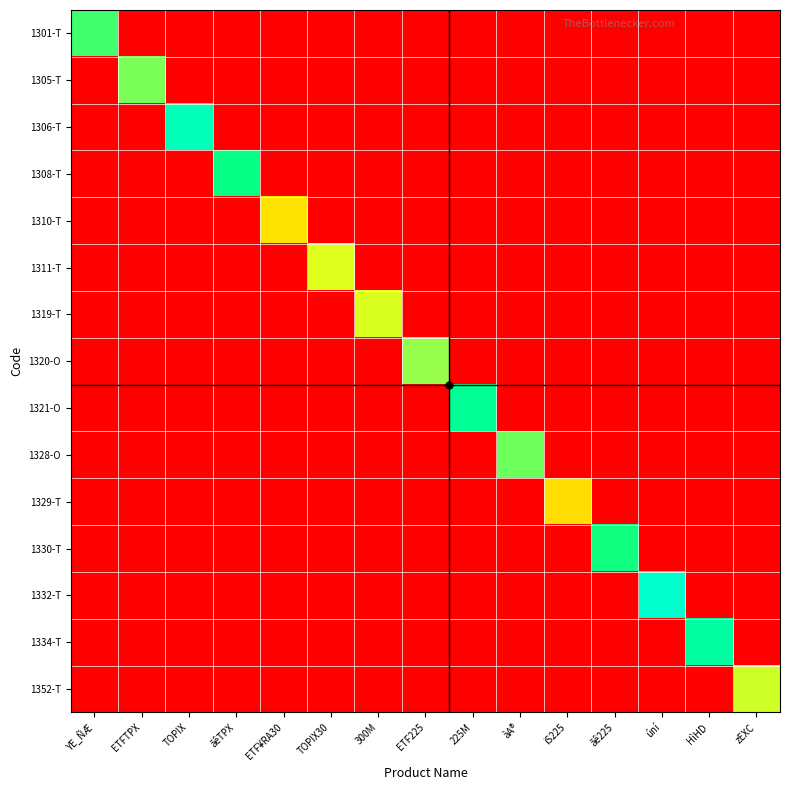

How many data points does each series have?

15